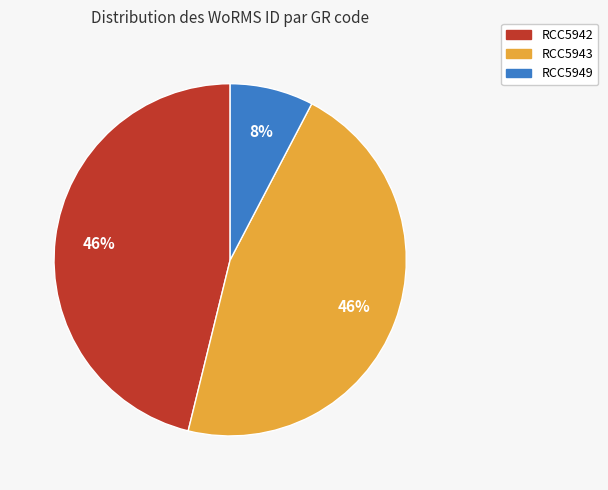

True or false: RCC5949 accounts for 1% of the total.

False